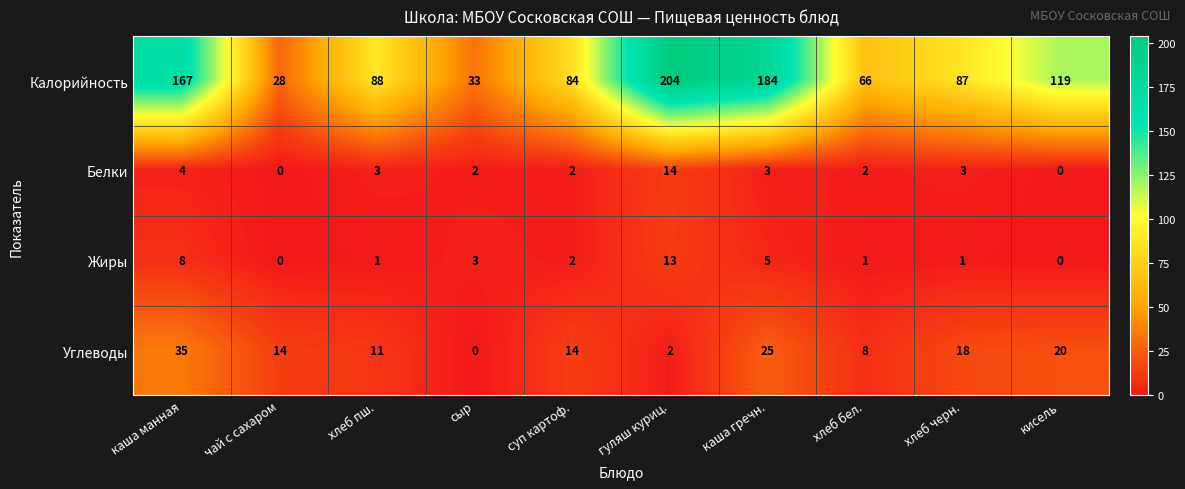

At which label does Жиры reach its peak?

гуляш куриц.